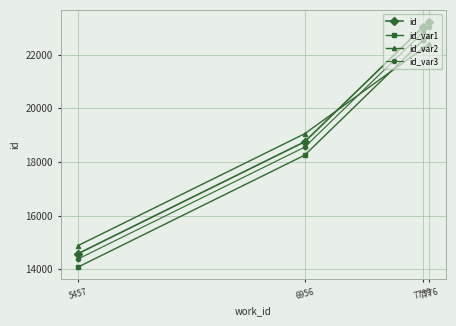

What is the spread (max minus min) of values at 7776?

800